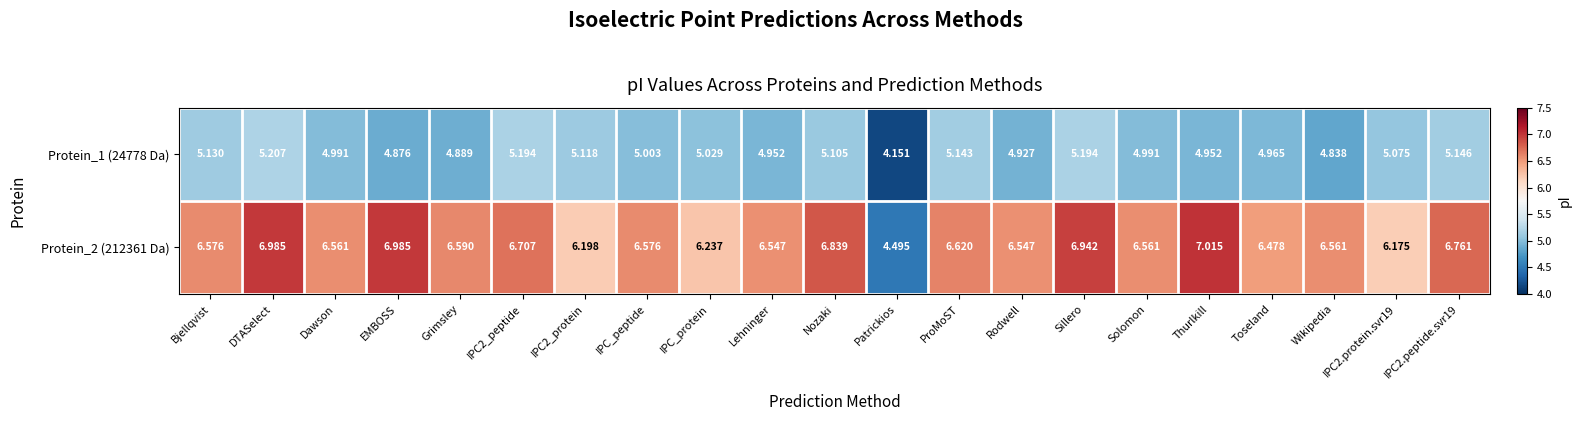

At which label does Protein_2 (212361 Da) reach its peak?

Thurlkill